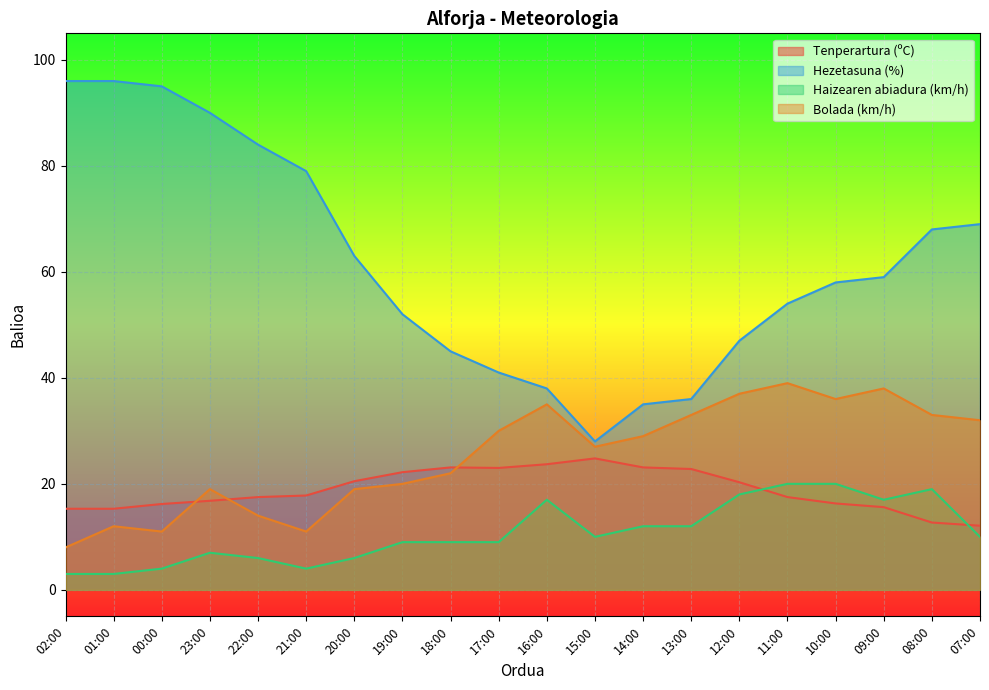

At which category is the sum across all series the highest?

23:00